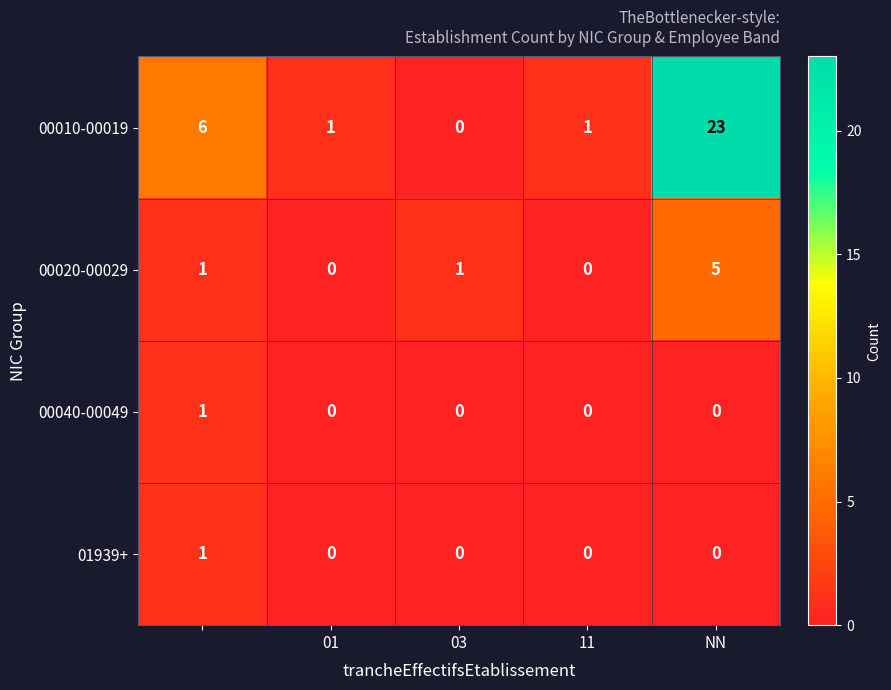

Which series has the largest total across all categories?

00010-00019